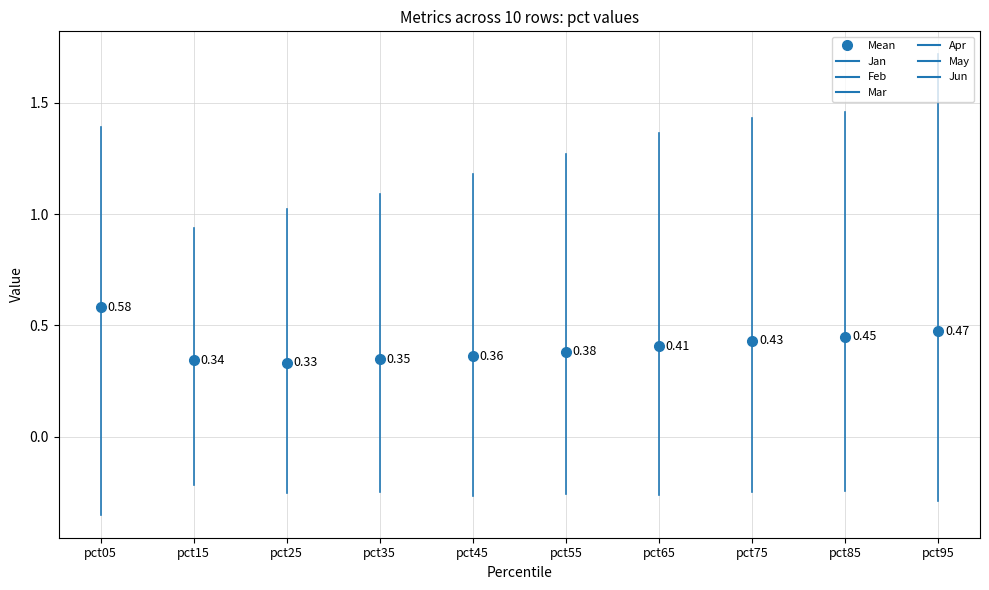

The May series shows 0.6 at pct55. True or false?

True